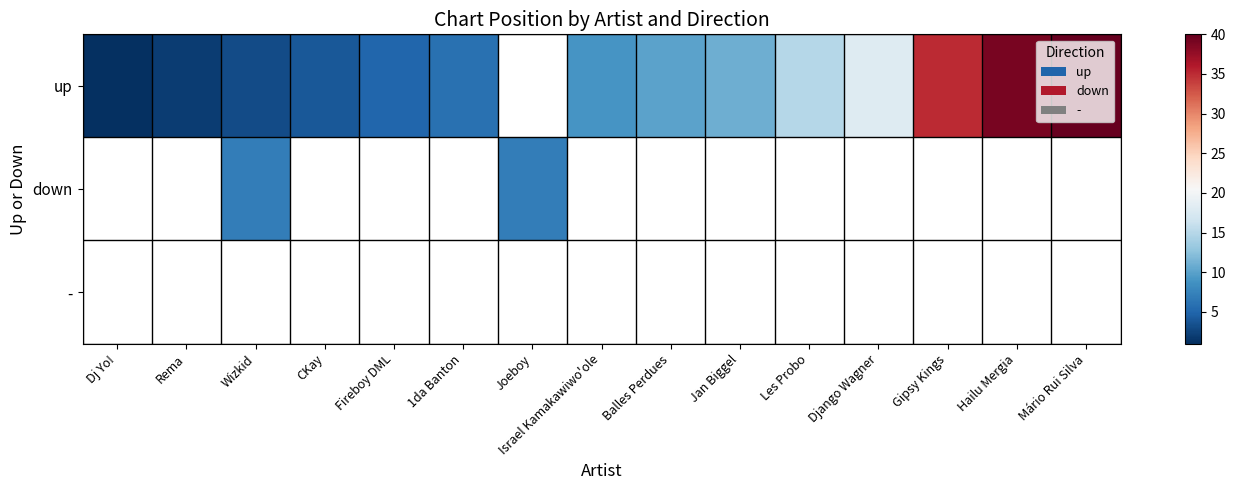

Between Gipsy Kings and CKay, which is larger?

Gipsy Kings